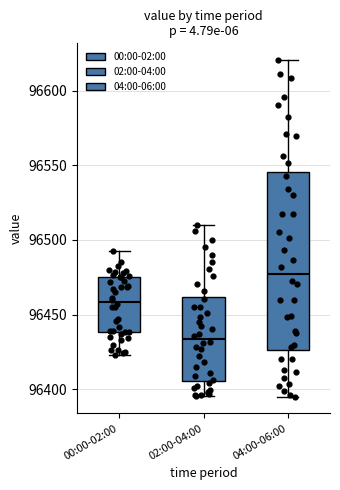

Reading left to right, transcribe this box plot: for each box, give where its median line is, the range the box spans, and where its two whiskers end, as read against the y-axis. The values are not printed on the chart, so give them approximately, as read against the axis.

00:00-02:00: median 96460, box 96440 to 96475, whiskers 96425 to 96495
02:00-04:00: median 96435, box 96405 to 96460, whiskers 96395 to 96510
04:00-06:00: median 96475, box 96425 to 96545, whiskers 96395 to 96620